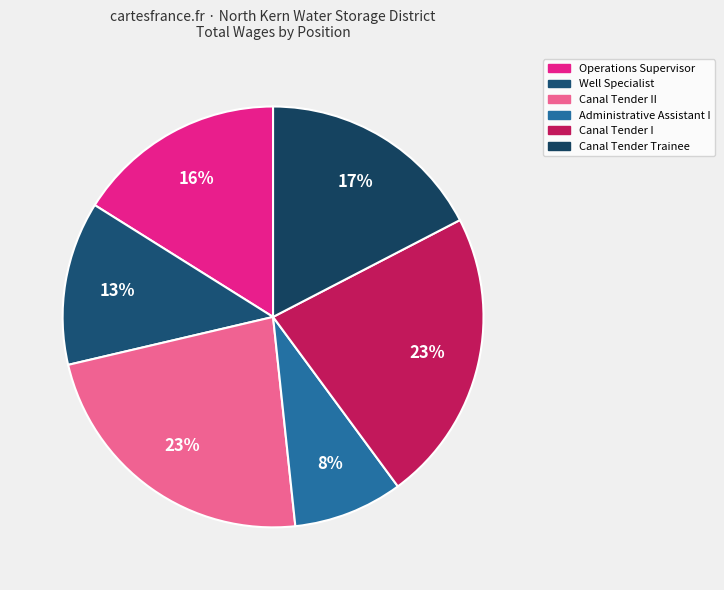

How many slices are in this pie chart?

6